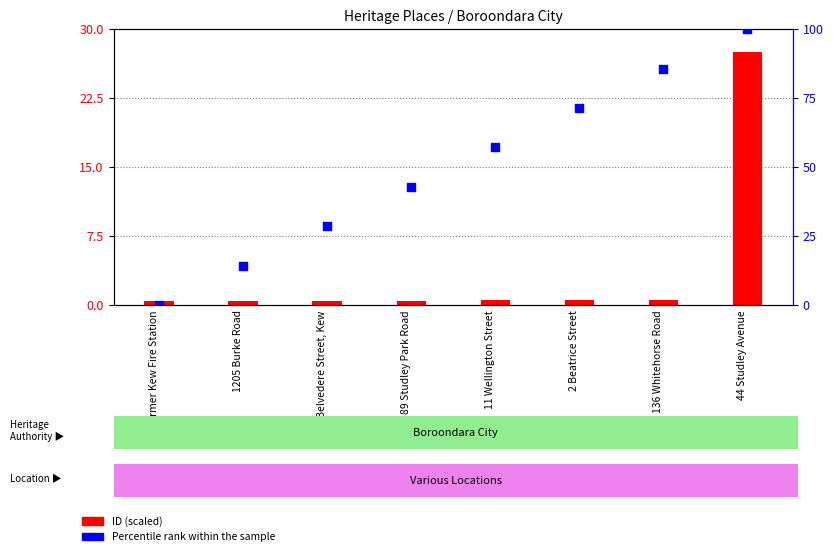

Which series has the largest total across all categories?

Percentile rank